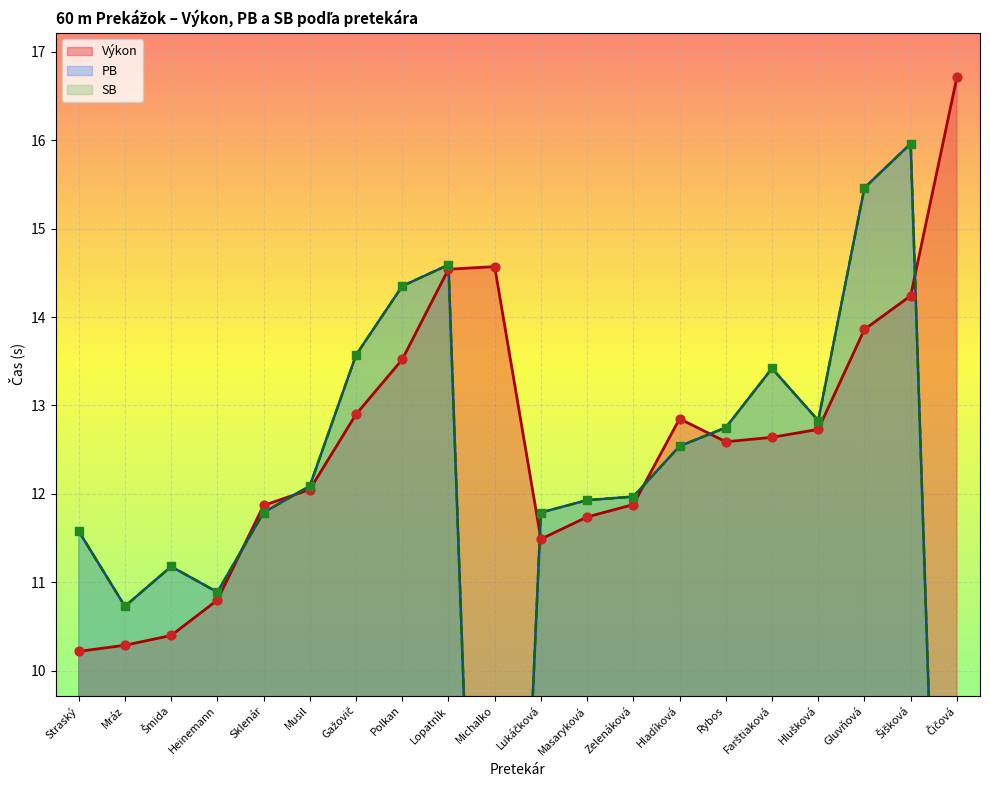

At how many categories does at least one series exceed 12?

12